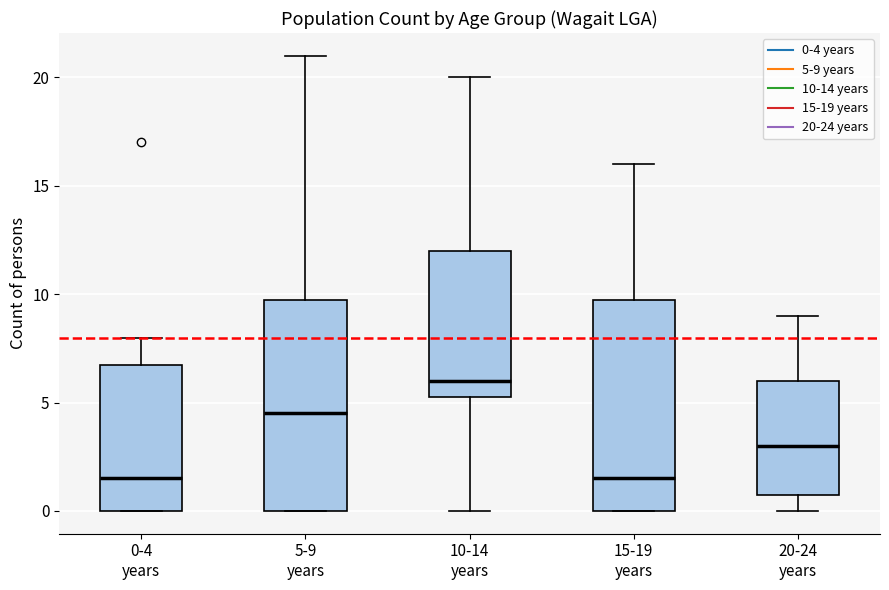

Where does the lower whisker of the box for 20-24 years end on the y-axis? The values are not printed on the chart, so give them approximately, as read against the axis.

0.0